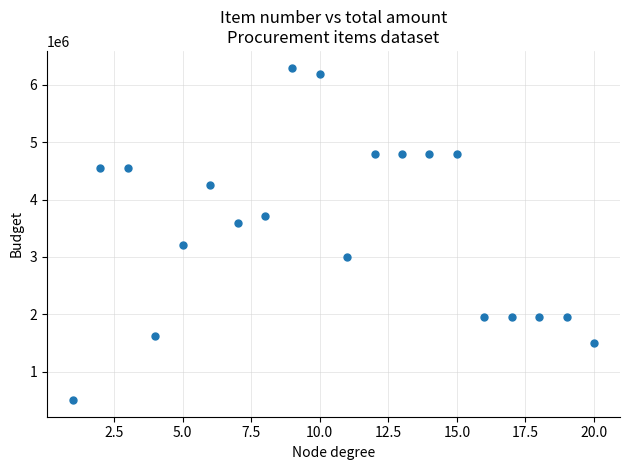

What is the range of X values (max minus min)?

19